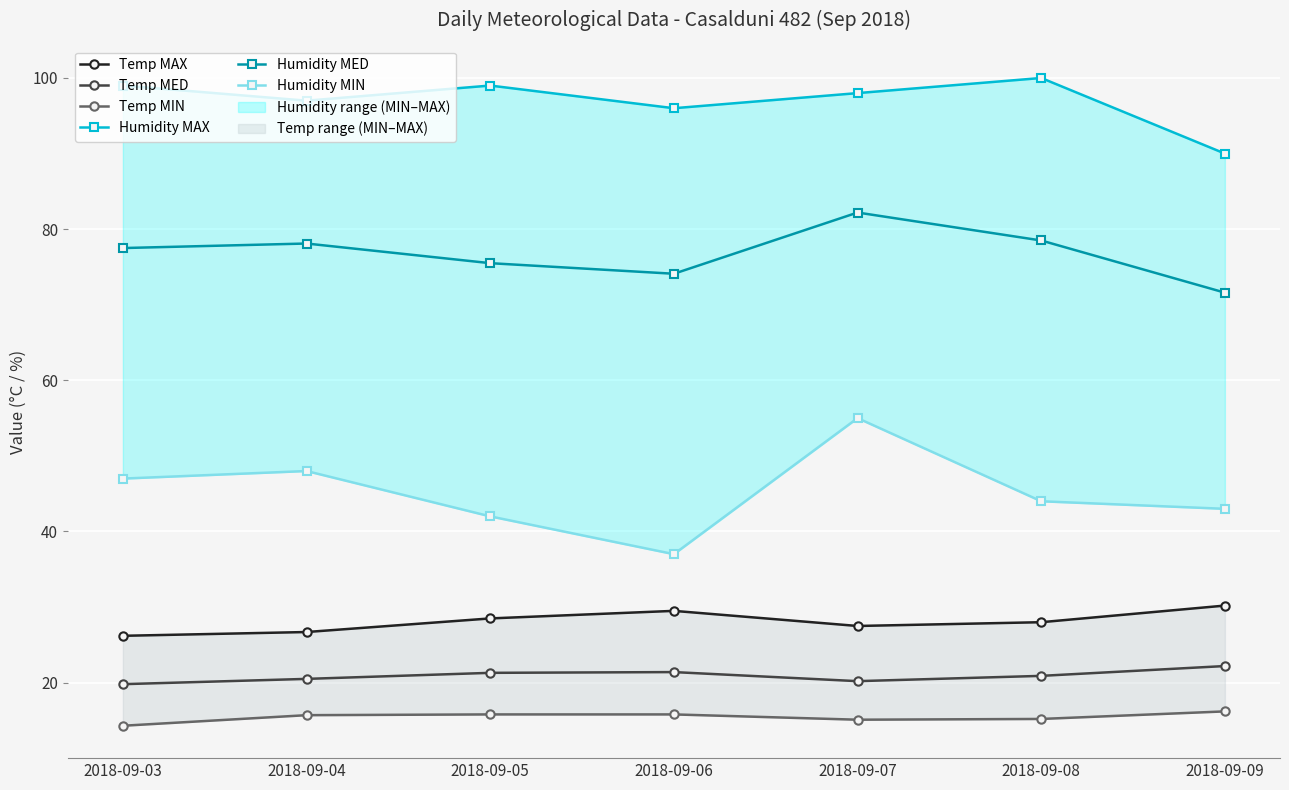

At how many categories does at least one series exceed 59?

7